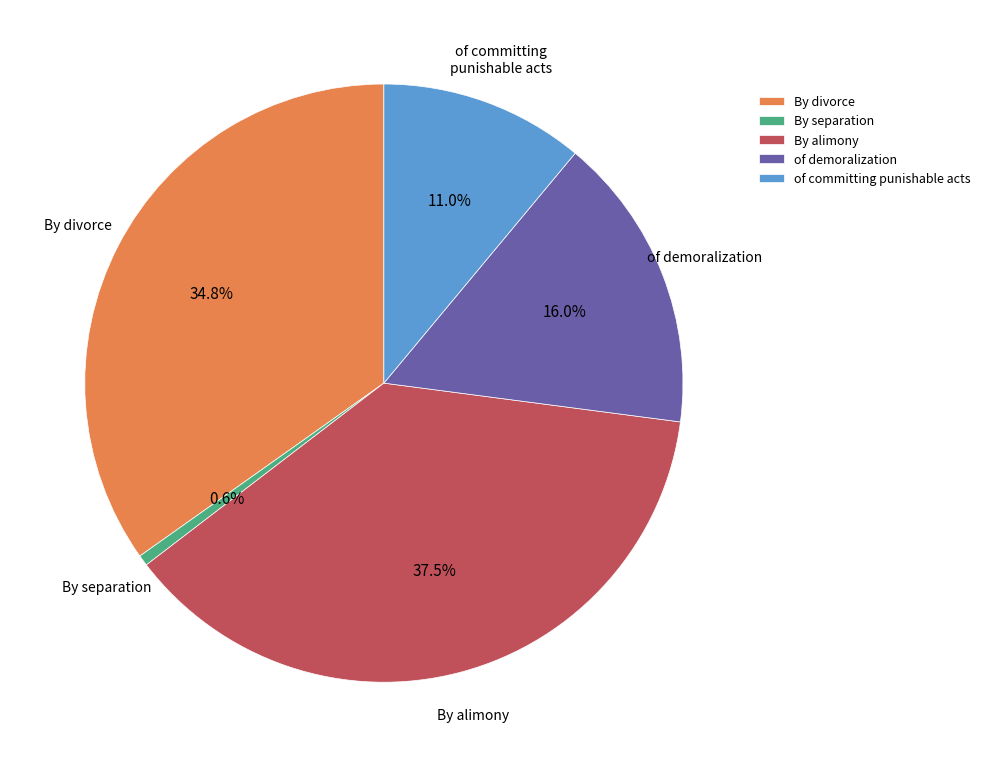

Does any single category account for the majority?

No